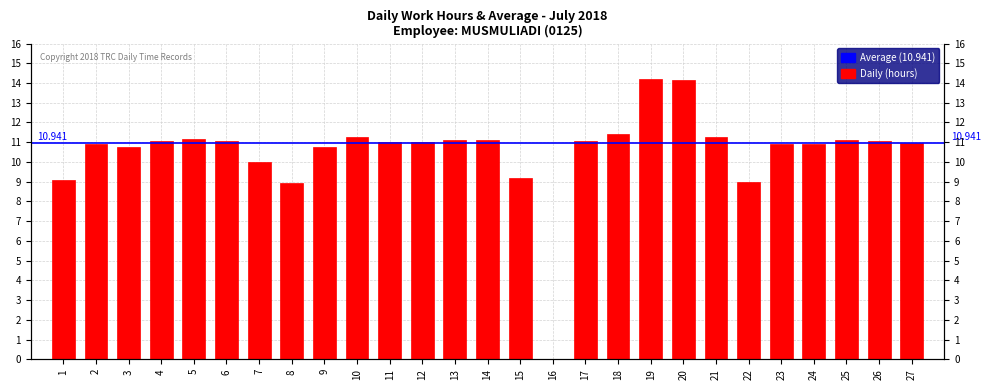

Rank the categories by value from lowest to highest.

16, 8, 22, 1, 15, 7, 3, 9, 23, 2, 24, 27, 11, 12, 6, 17, 4, 26, 25, 14, 13, 5, 10, 21, 18, 20, 19